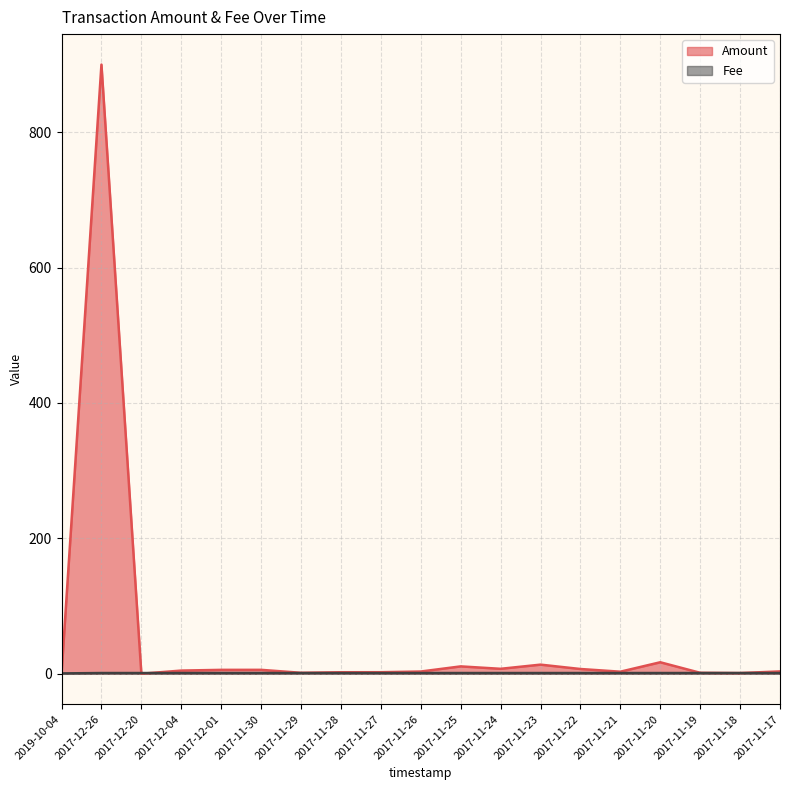

What is the difference between the maximum and minimum values in the Fee series?

0.5